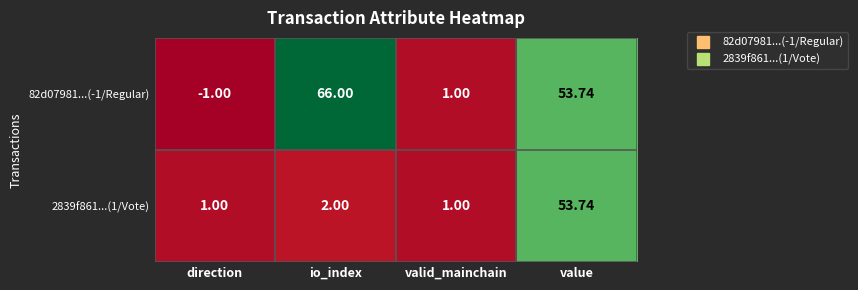

Is the value of 2839f861...(1/Vote) at direction greater than the value of 82d07981...(-1/Regular) at io_index?

No